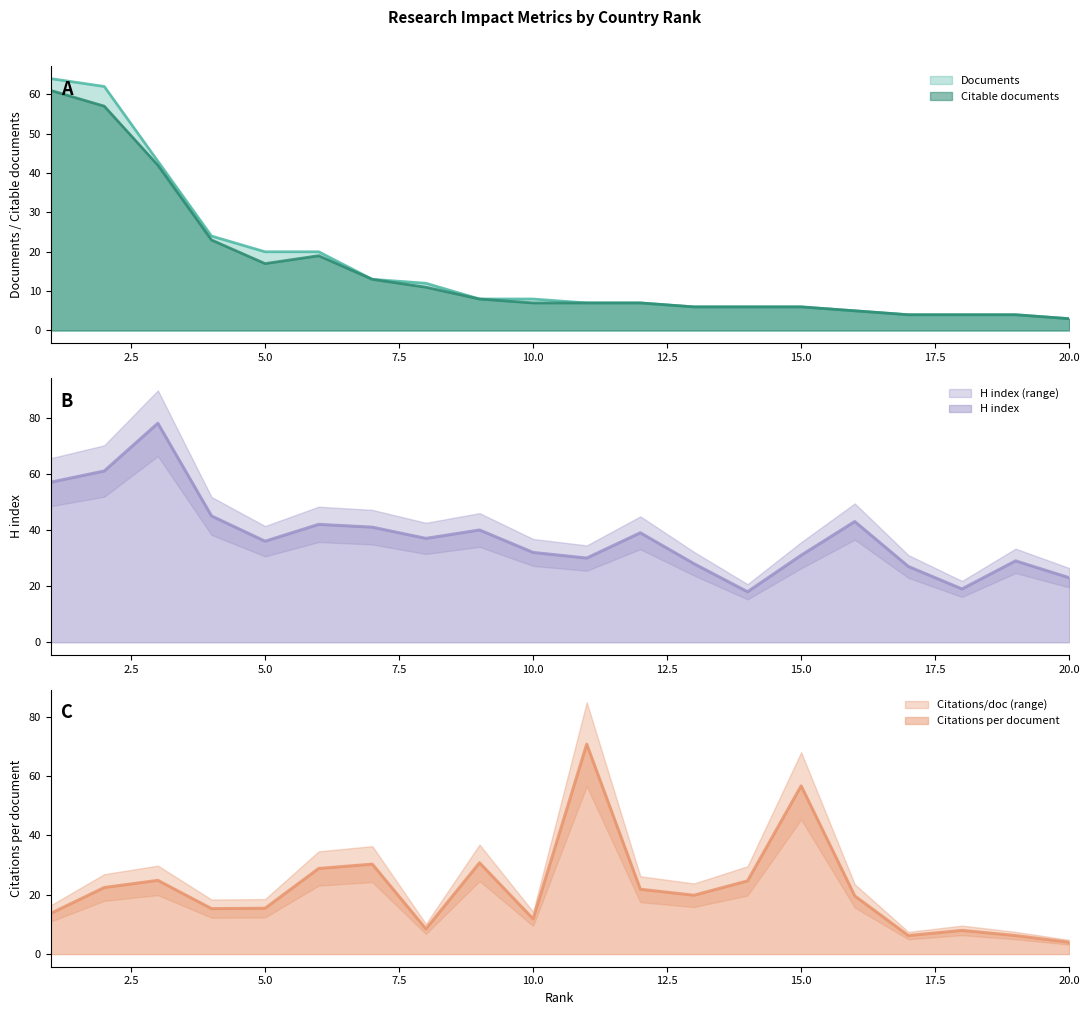

How many times do Citations per document and Documents cross each other?

3